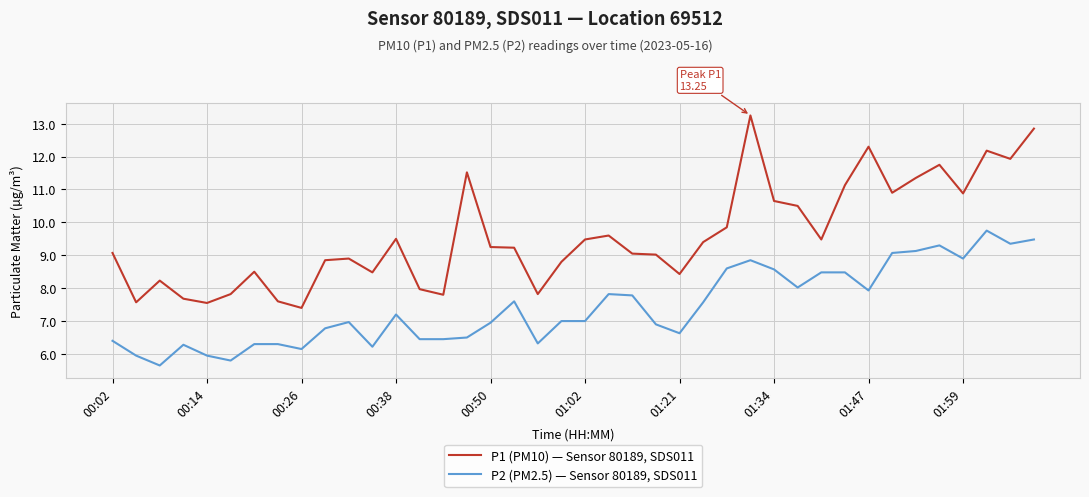

True or false: P2 (PM2.5) — Sensor 80189, SDS011 has more than 1 points higher than both neighbors.

True